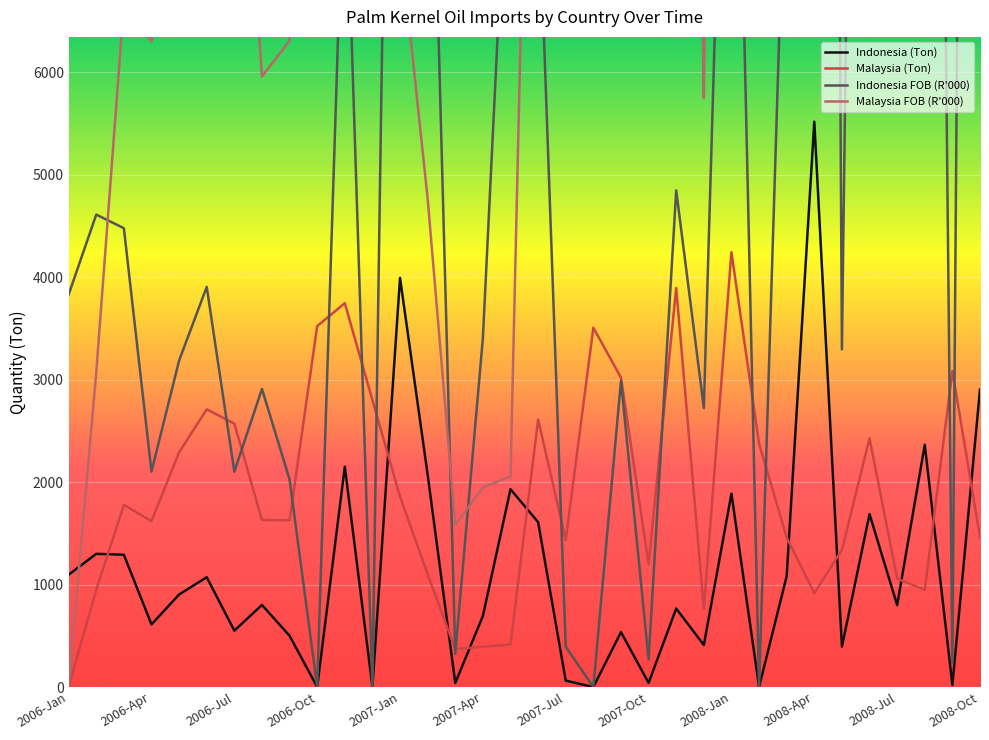

What is the maximum value for Malaysia (Ton)?

4245